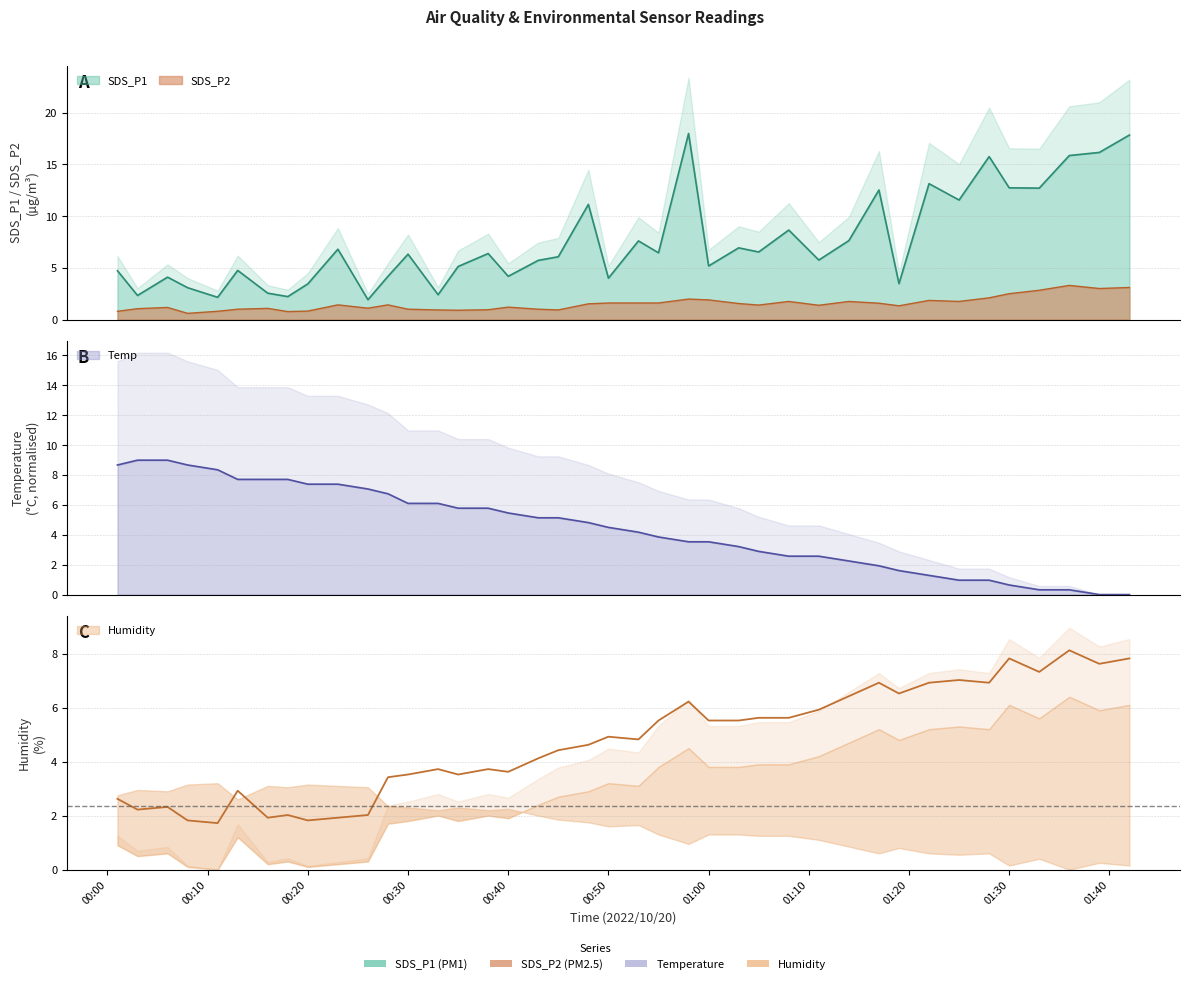

Where does the Temp series first go above 4?

2022/10/20 00:01